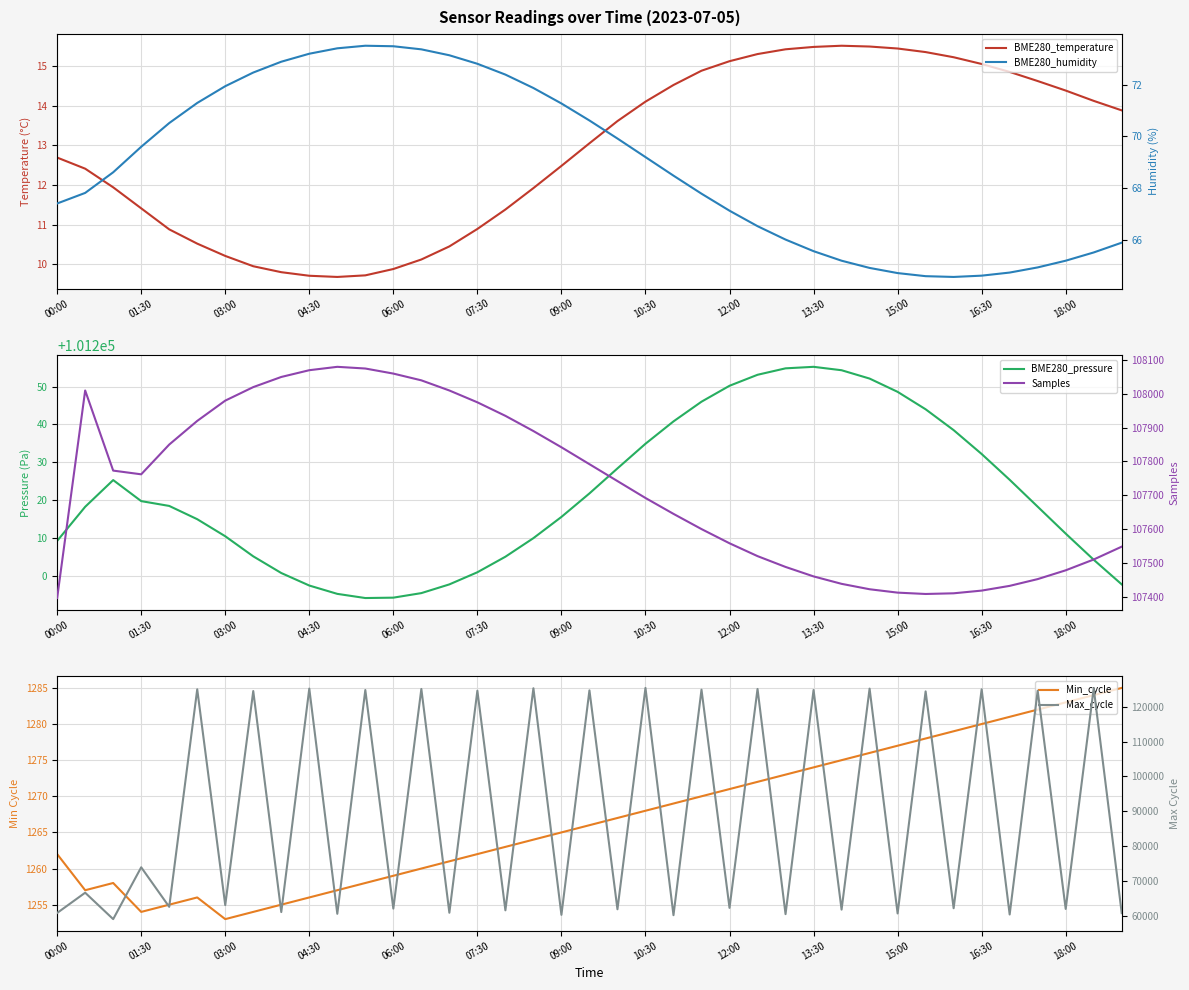

Between 07:30 and 35, which series saw the biggest shift?

Samples